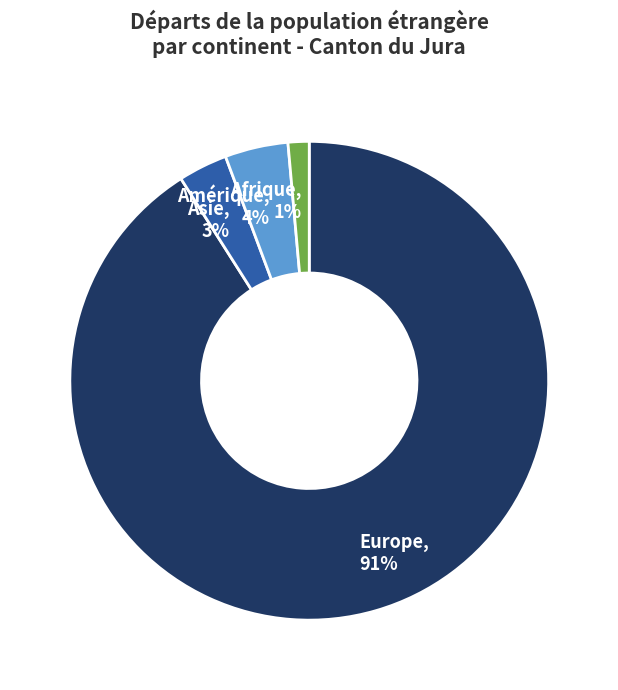

Which slice is the largest?

Europe